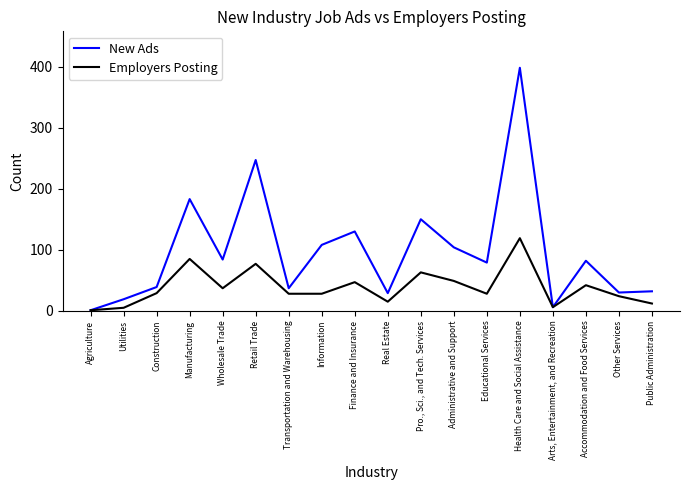

What position from the left is Construction?

3